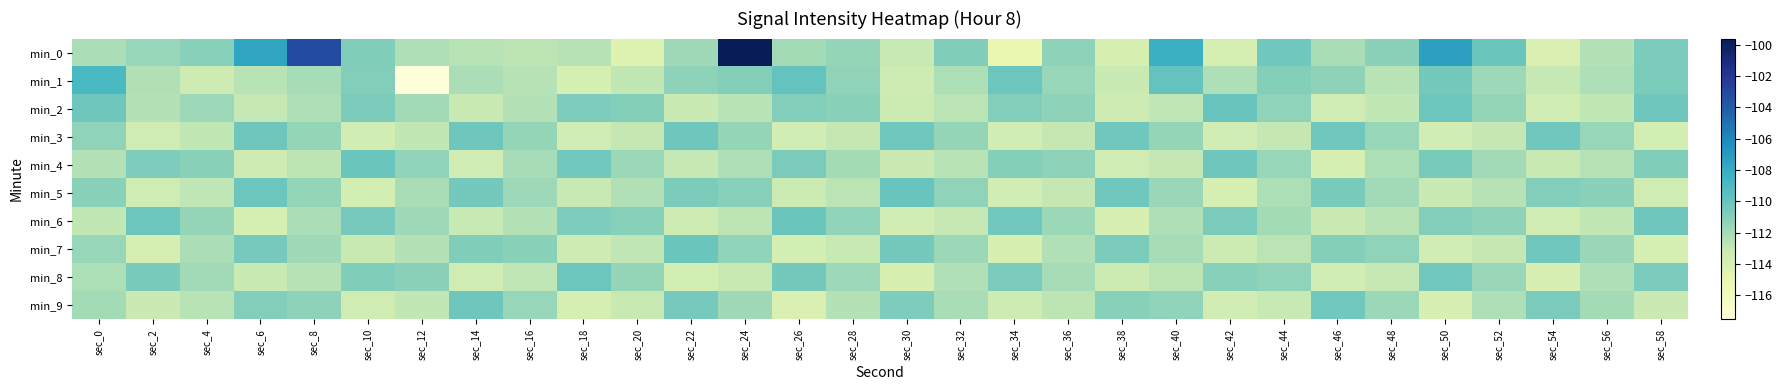

What is the total value across all series at sec_18?

-1122.6